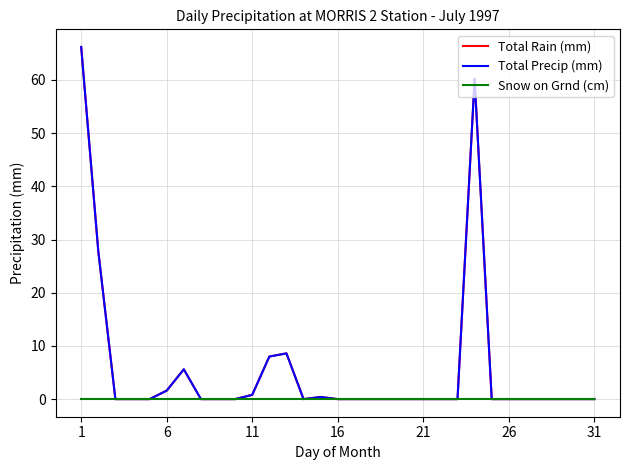

At which category is the sum across all series the highest?

1